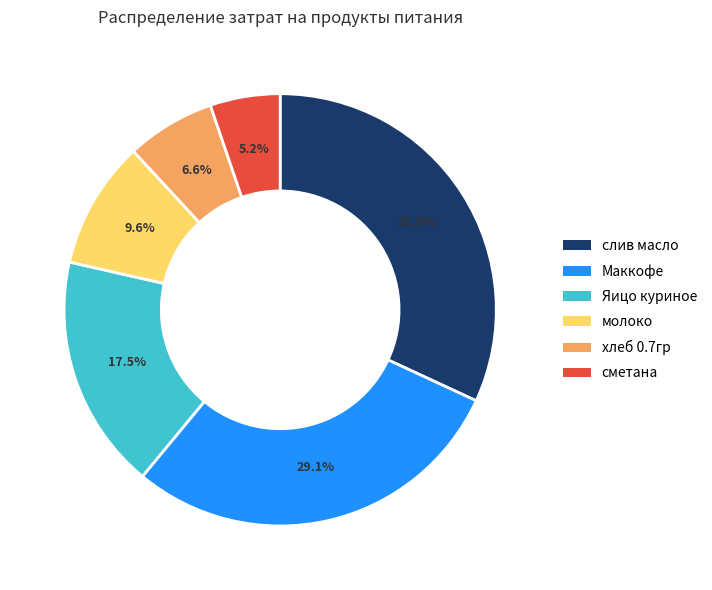

What percentage is NOT represented by слив масло?

68.1%